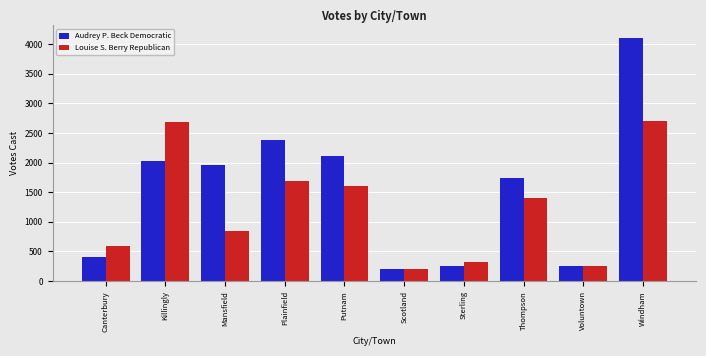

What is the label of the 6th bar from the right?

Putnam